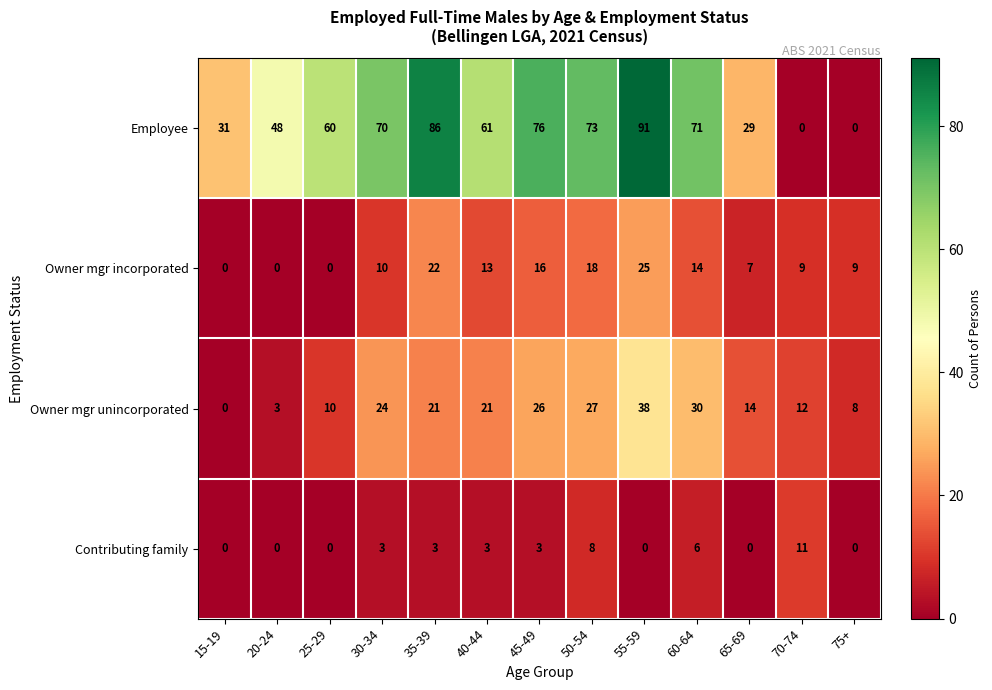

What is the difference between the maximum and second lowest values in the Employee series?

91